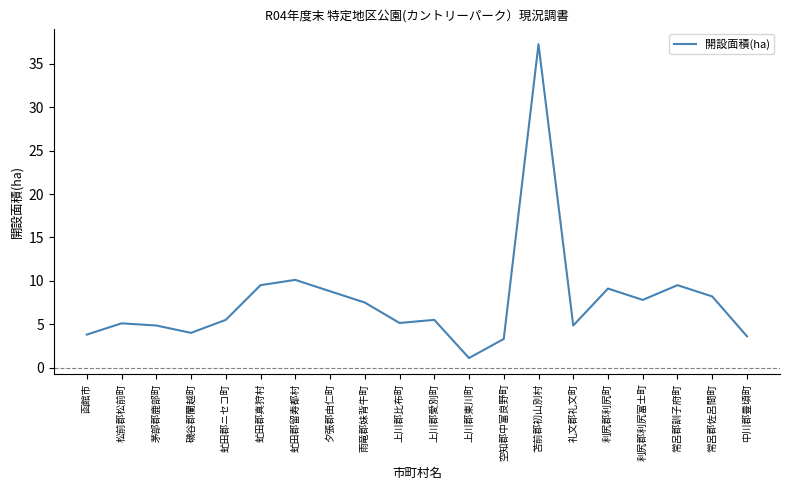

Which category has the lowest value across all series?

上川郡東川町